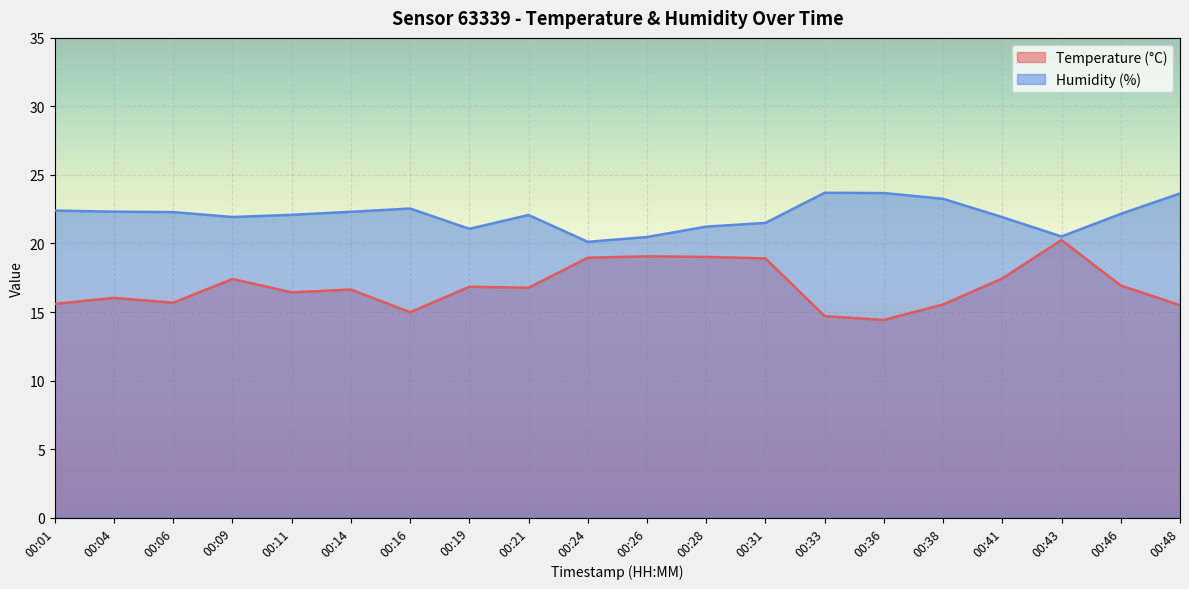

Reading left to right, extract all data points from this chart.

Temperature (°C): 00:01=15.6	00:04=16.0	00:06=15.7	00:09=17.4	00:11=16.4	00:14=16.6	00:16=15.0	00:19=16.8	00:21=16.8	00:24=19.0	00:26=19.1	00:28=19.0	00:31=18.9	00:33=14.7	00:36=14.4	00:38=15.6	00:41=17.4	00:43=20.2	00:46=16.9	00:48=15.5
Humidity (%): 00:01=22.4	00:04=22.3	00:06=22.3	00:09=21.9	00:11=22.1	00:14=22.3	00:16=22.6	00:19=21.1	00:21=22.1	00:24=20.1	00:26=20.5	00:28=21.2	00:31=21.5	00:33=23.7	00:36=23.7	00:38=23.3	00:41=21.9	00:43=20.5	00:46=22.2	00:48=23.6